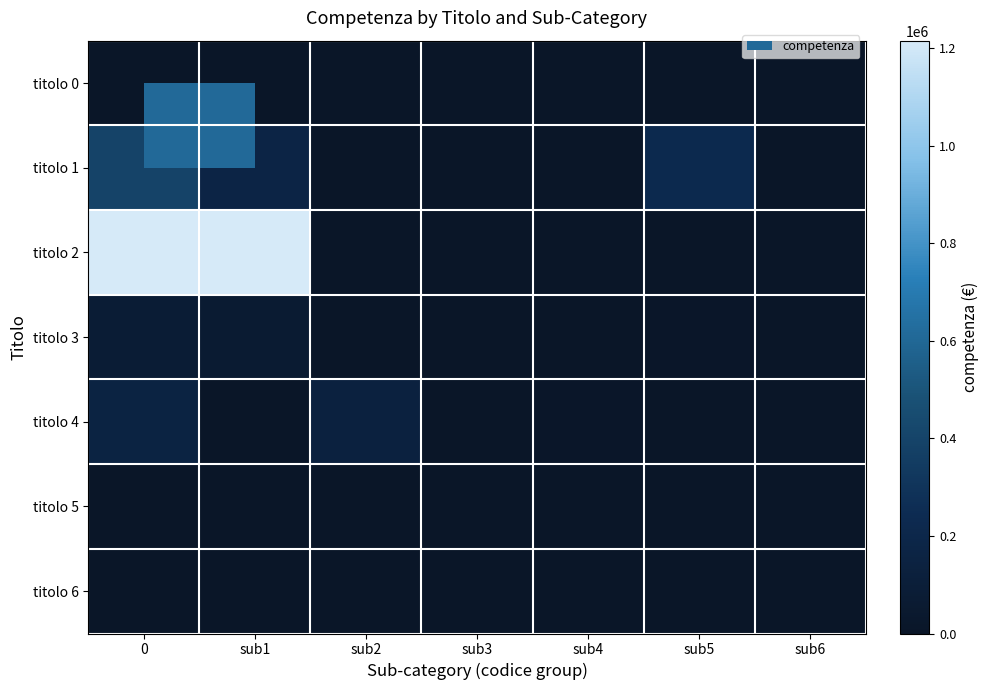

Reading left to right, what are all the values shown in this chart?

titolo 0: 0=0.0	sub1=0.0	sub2=0.0	sub3=0.0	sub4=0.0	sub5=0.0	sub6=0.0
titolo 1: 0=397370.0	sub1=172370.0	sub2=0.0	sub3=0.0	sub4=0.0	sub5=225000.0	sub6=0.0
titolo 2: 0=1214876.4	sub1=1214876.4	sub2=0.0	sub3=0.0	sub4=0.0	sub5=0.0	sub6=0.0
titolo 3: 0=77450.0	sub1=66350.0	sub2=100.0	sub3=0.0	sub4=0.0	sub5=11000.0	sub6=0.0
titolo 4: 0=152168.3	sub1=0.0	sub2=134168.3	sub3=0.0	sub4=10000.0	sub5=8000.0	sub6=0.0
titolo 5: 0=0.0	sub1=0.0	sub2=0.0	sub3=0.0	sub4=0.0	sub5=0.0	sub6=0.0
titolo 6: 0=0.0	sub1=0.0	sub2=0.0	sub3=0.0	sub4=0.0	sub5=0.0	sub6=0.0